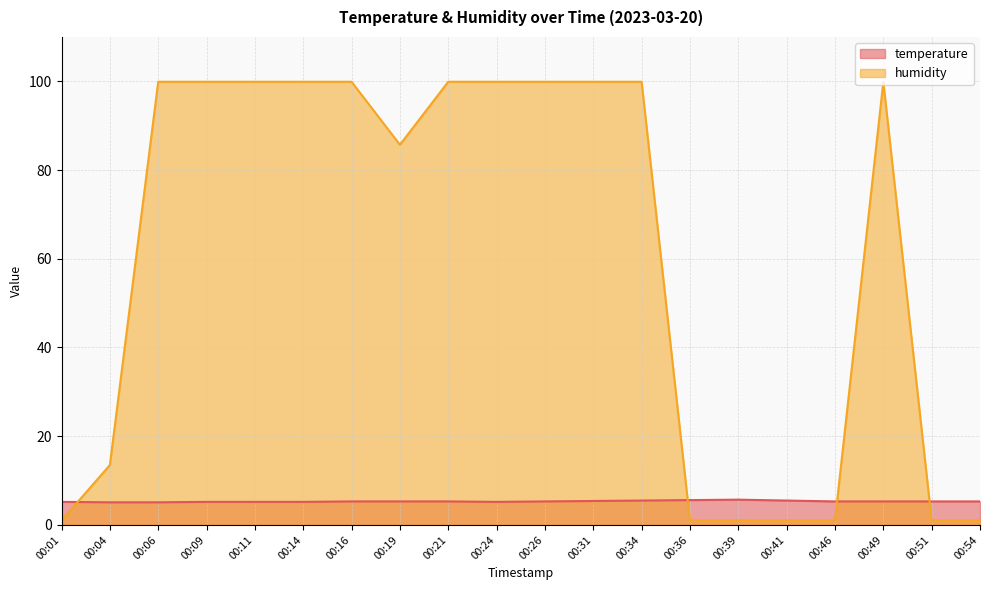

What is the value of the temperature point at the 3rd from the left?

5.1